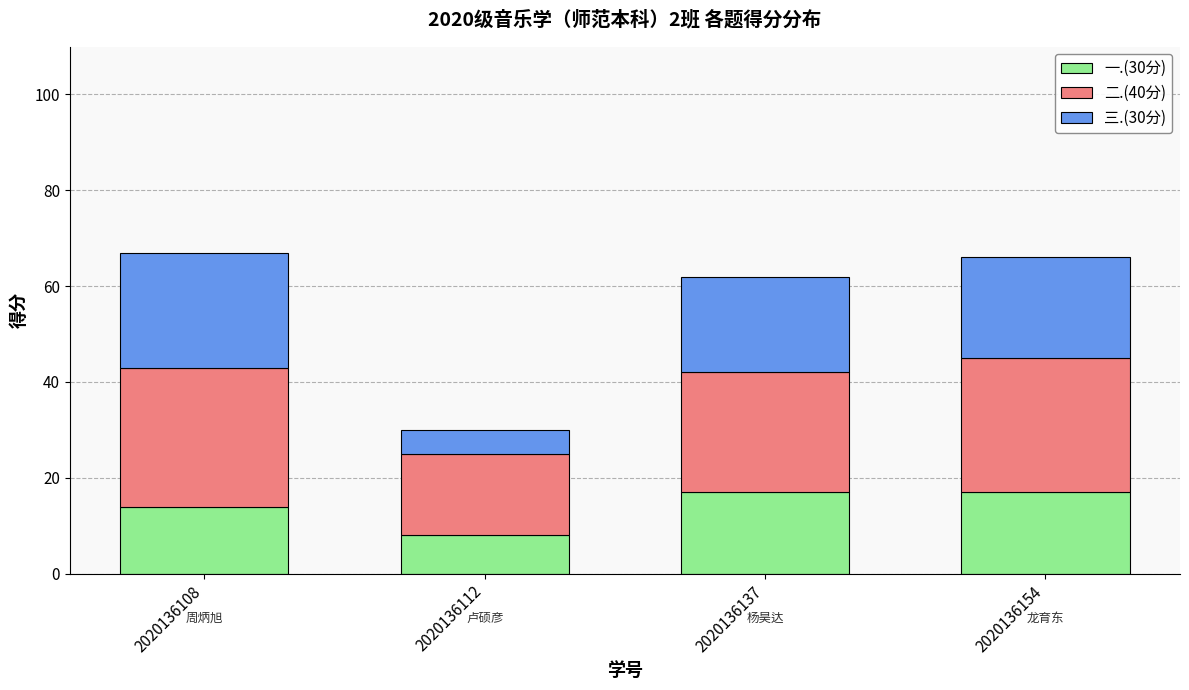

Is it true that 一.(30分) equals 14 at 2020136108?

True